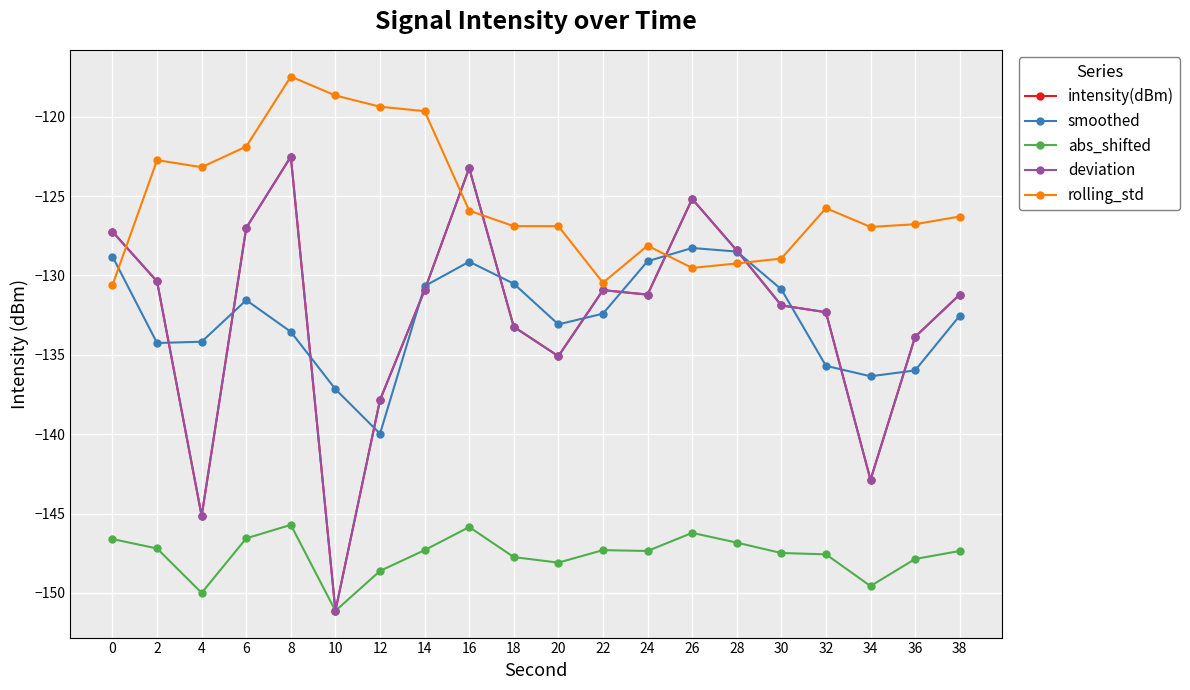

What is the average value of the abs_shifted series?

-147.6